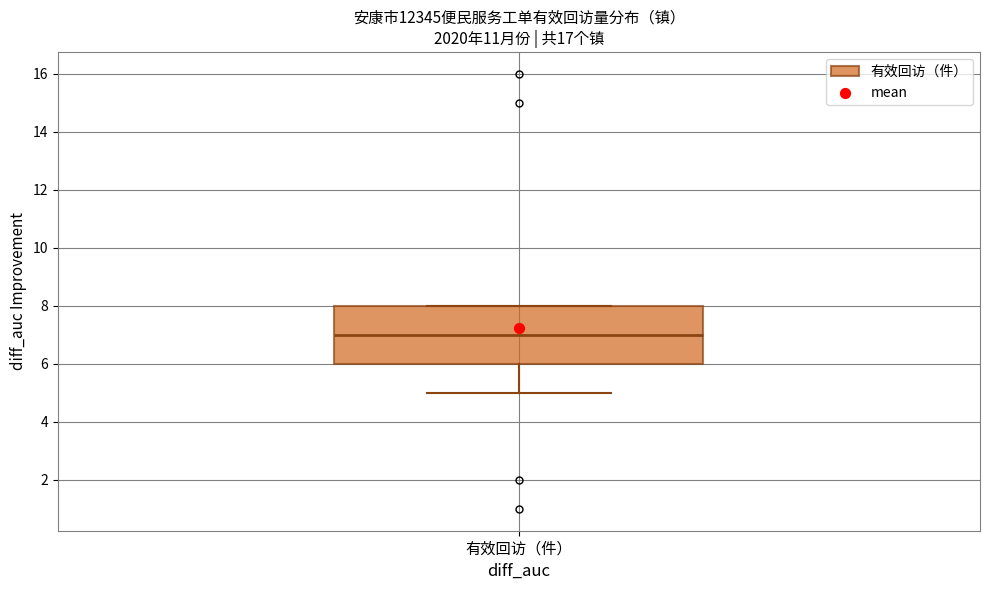

Transcribe this box plot: give where the median line is, the range the box spans, and where the two whiskers end, as read against the y-axis. The values are not printed on the chart, so give them approximately, as read against the axis.

median 7, box 6 to 8, whiskers 5 to 8